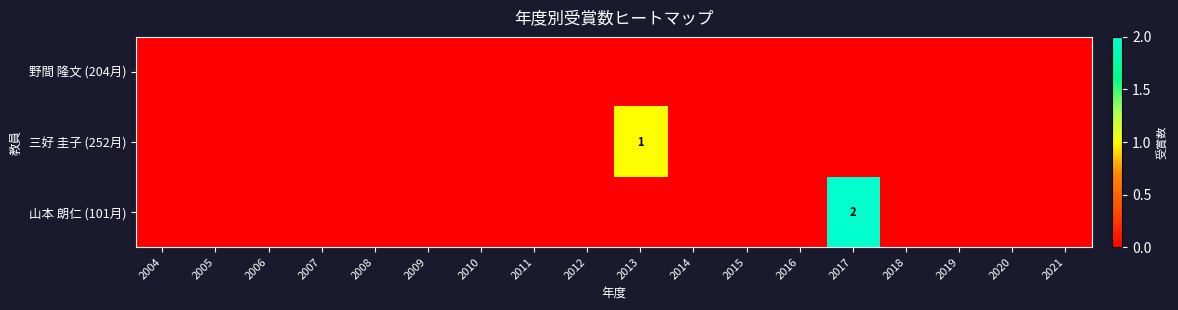

At which label is 山本 朗仁 (101月) closest to 1?

2004